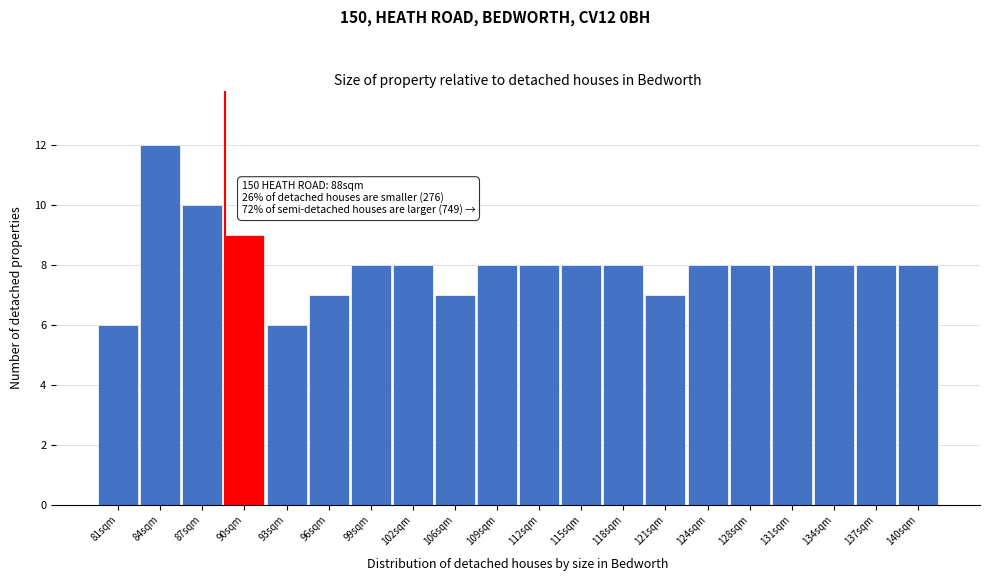

Over which range of the x-axis is the bar tallest?

82.0 to 85.0